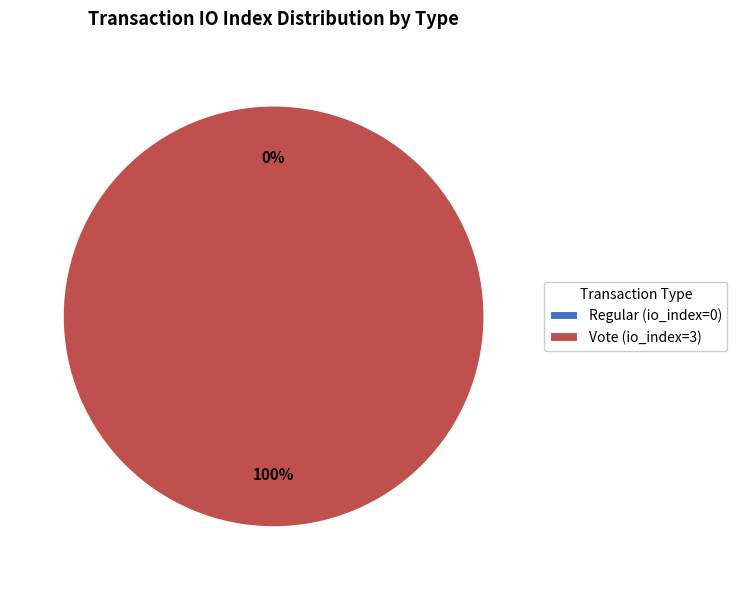

How many segments does this pie chart have?

2